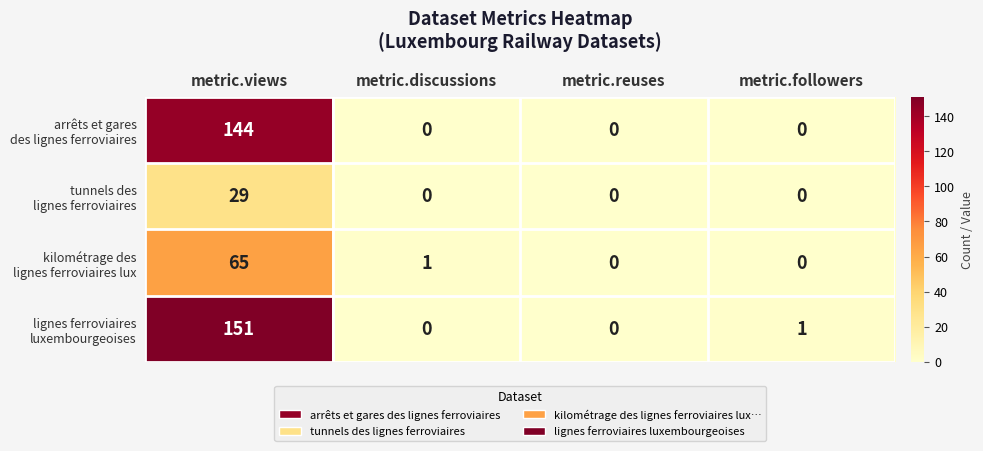

What is the difference between the highest and lowest values at metric.discussions?

1